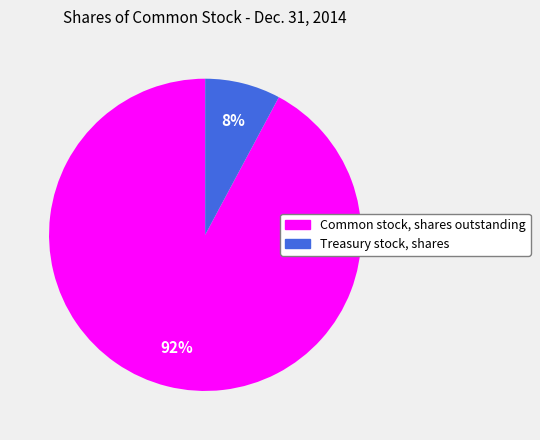

Is it true that Common stock, shares outstanding is 80% of the pie?

False